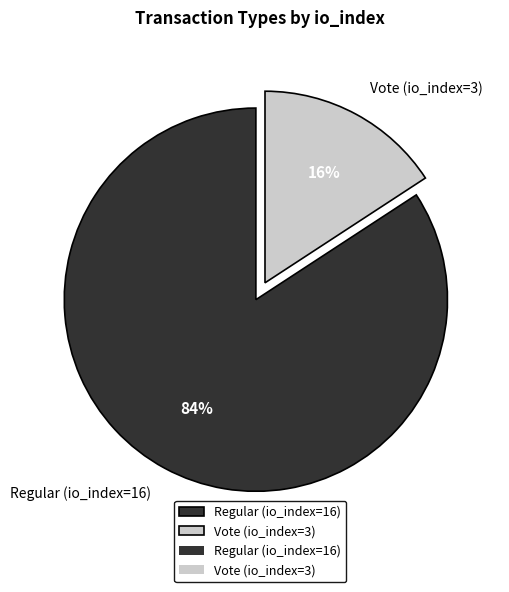

Do Vote (io_index=3) and Regular (io_index=16) together represent more than half of the pie?

Yes